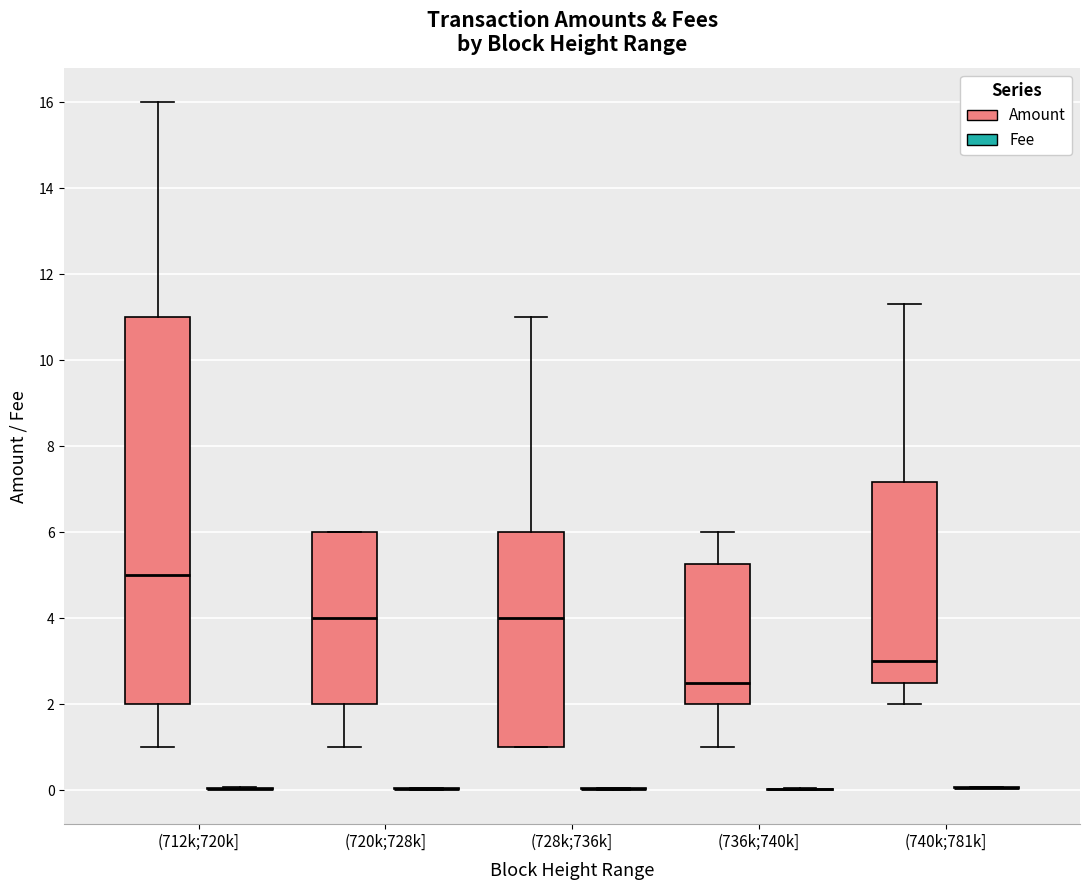

Comparing the boxes themselves (not the whiskers), which one is the tallest?

(712k;720k] (Amount)